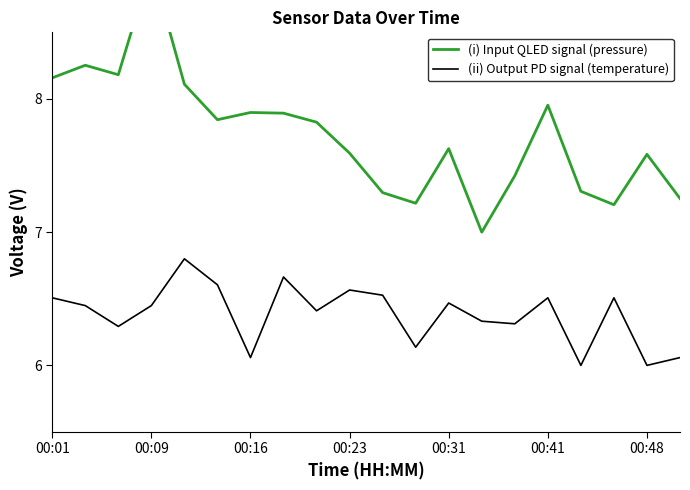

What is the lowest value of the (ii) Output PD signal (temperature) series?

6.0